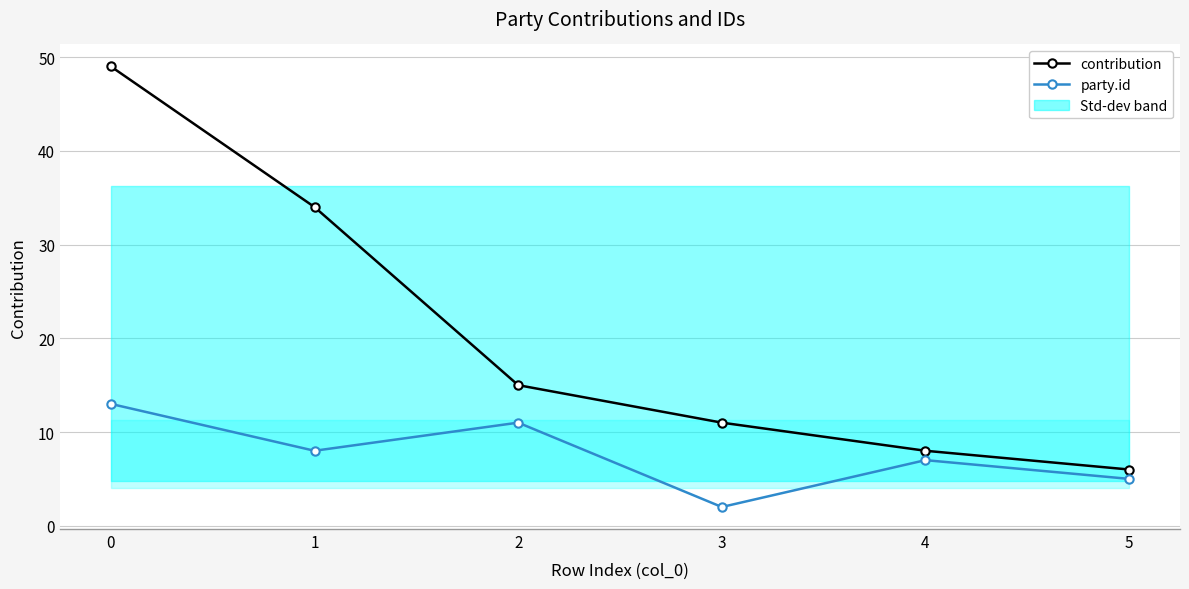

Reading left to right, transcribe all the data shown in this chart.

contribution: 0=49	1=34	2=15	3=11	4=8	5=6
party.id: 0=13	1=8	2=11	3=2	4=7	5=5